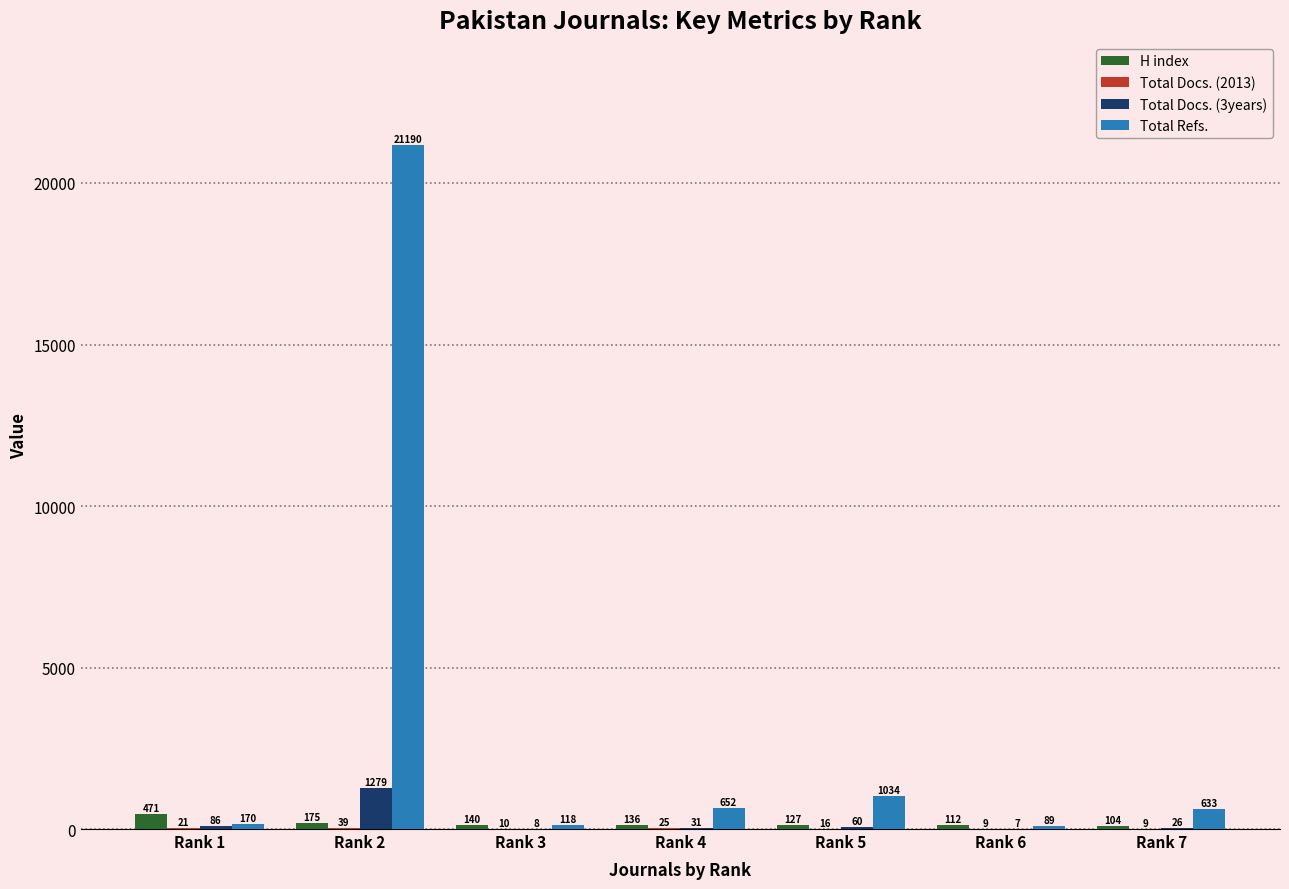

What is the sum of all H index values?

1265